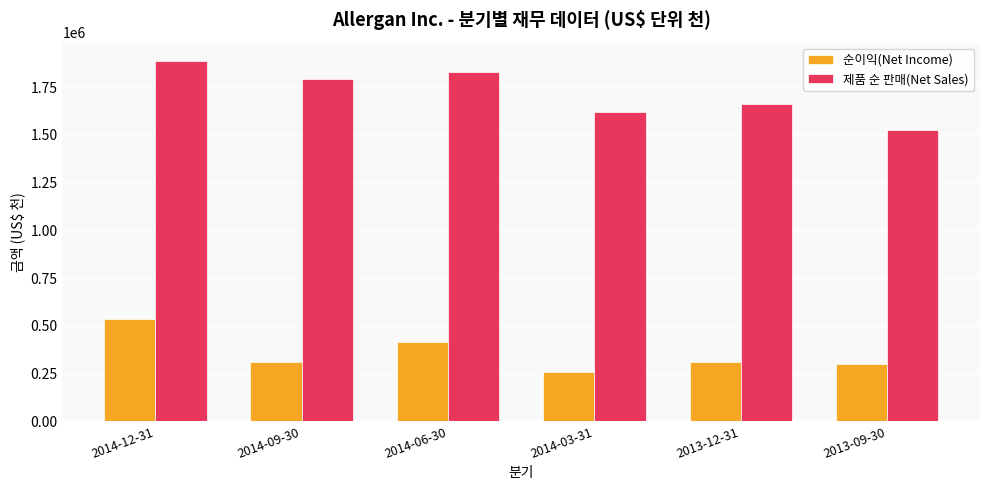

How many groups of bars are there?

6